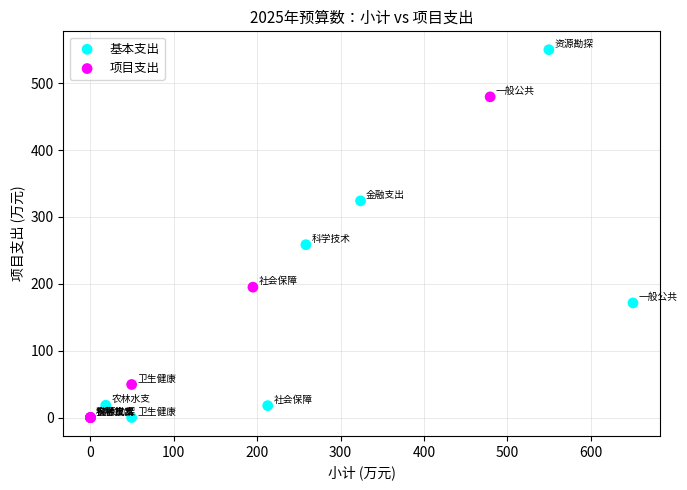

What are all the series names shown in the legend?

基本支出, 项目支出